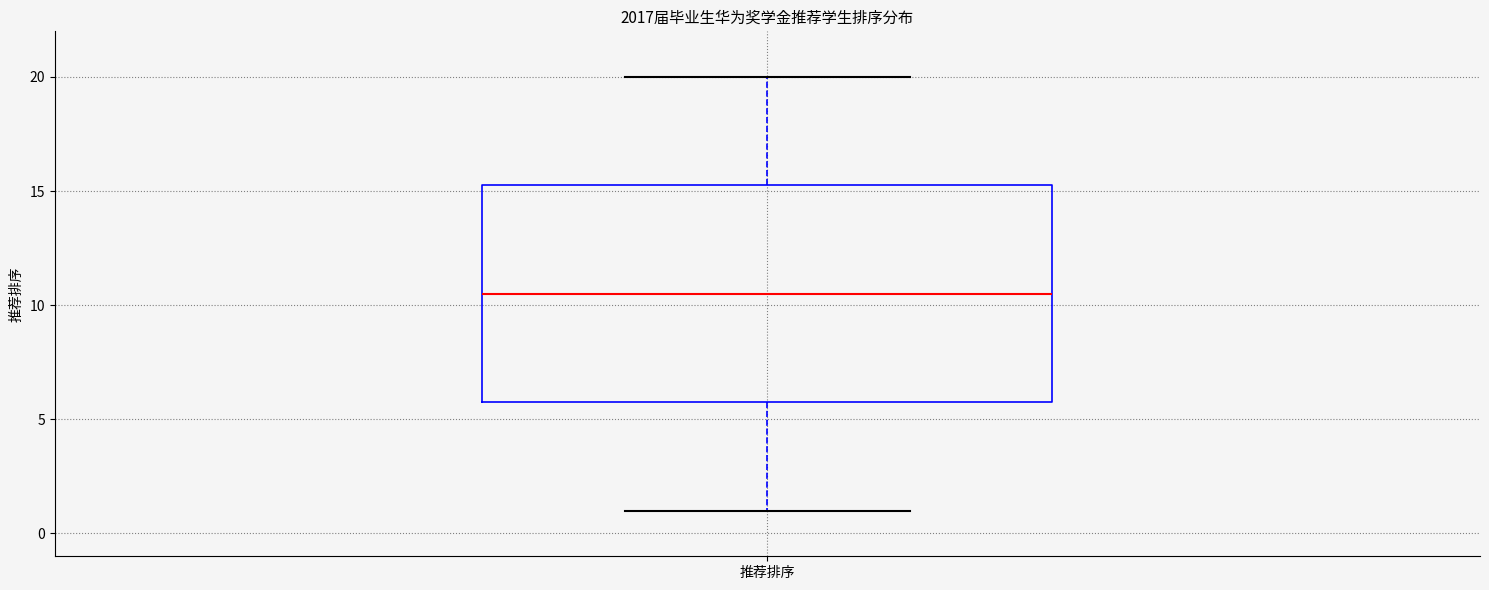

Transcribe this box plot: give where the median line is, the range the box spans, and where the two whiskers end, as read against the y-axis. The values are not printed on the chart, so give them approximately, as read against the axis.

median 10.5, box 6.0 to 15.5, whiskers 1.0 to 20.0